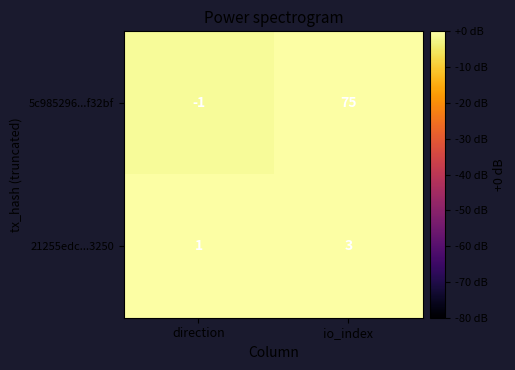

Between direction and io_index, which series saw the biggest shift?

5c985296...f32bf